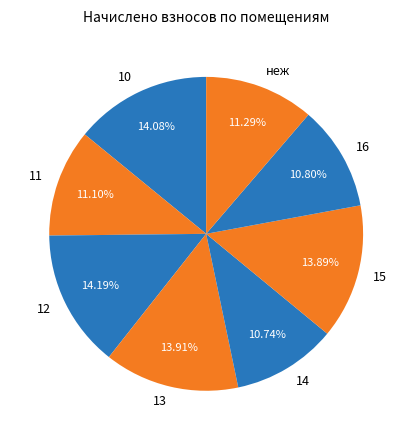

Does 13 represent more than half of the total?

No